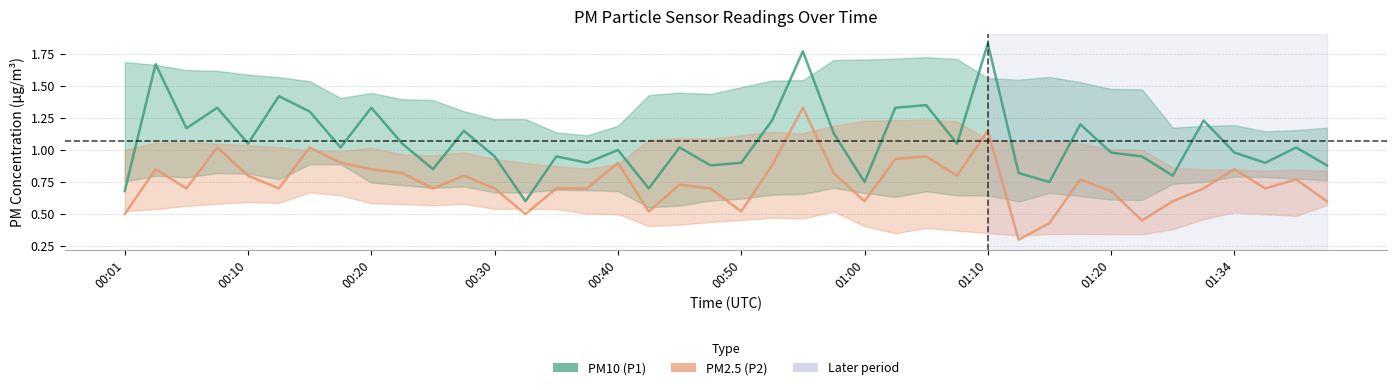

At 14, list the series in order from smallest to largest.

P2, P1